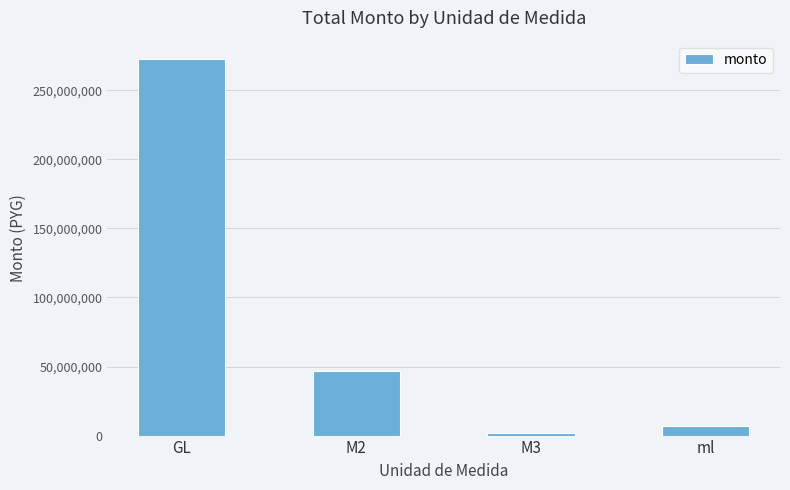

Are the bars grouped side by side (vs. stacked)?

No